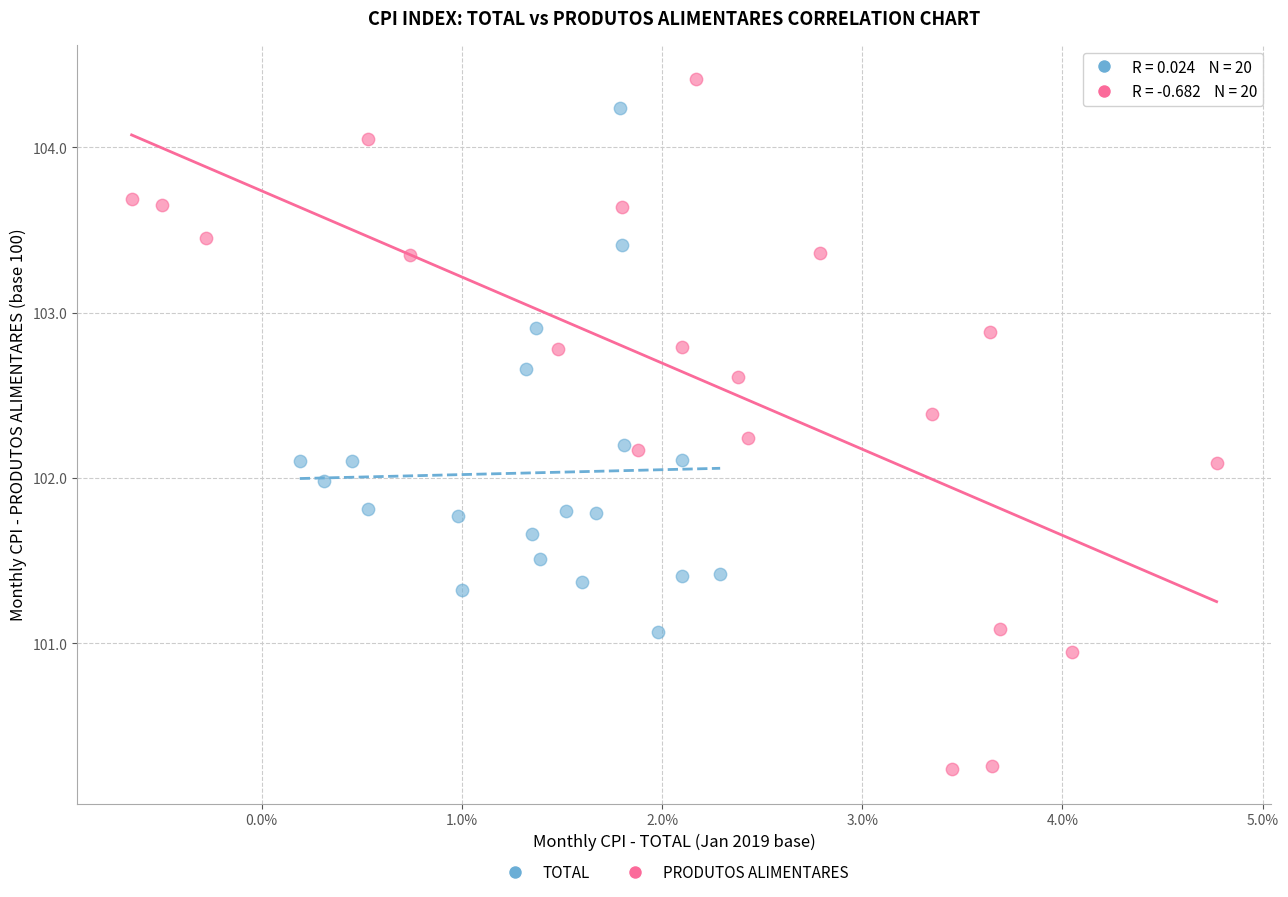

Which series has the largest Y range (max minus min)?

PRODUTOS ALIMENTARES